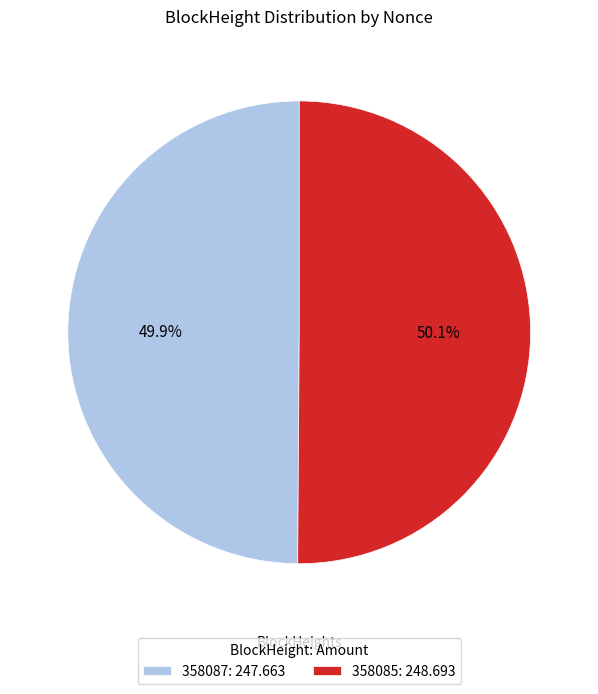

To the nearest percent, what is the combined percentage of 358085 and 358087?

100%